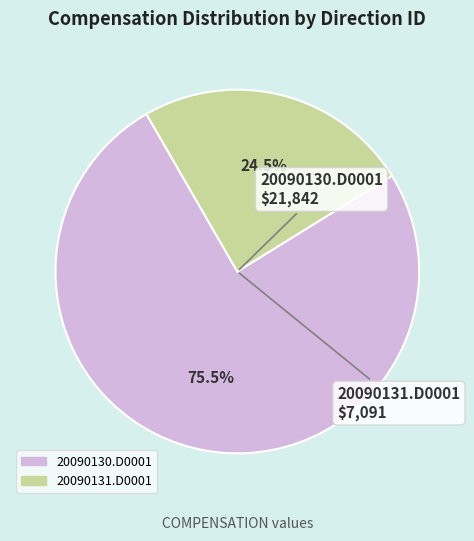

To the nearest percent, what is the combined percentage of 20090131.D0001 and 20090130.D0001?

100%